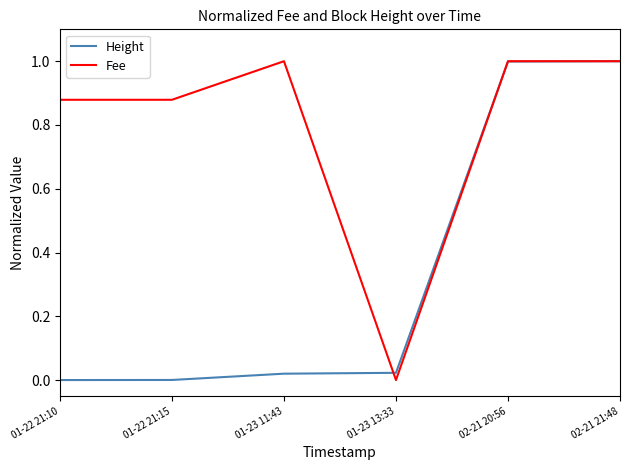

The Height series shows 0.0 at 01-22 21:15. True or false?

True